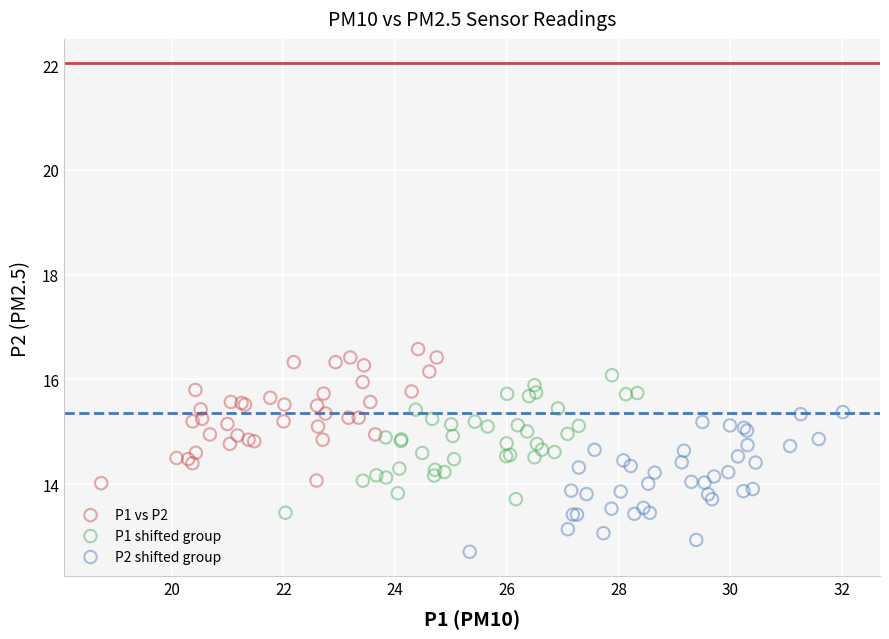

What are all the series names shown in the legend?

P1 vs P2, P1 shifted group, P2 shifted group